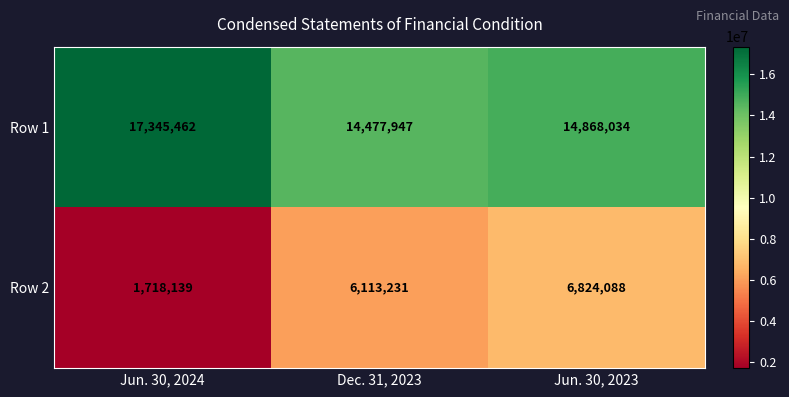

List the series in order of their peak value, highest first.

Row 1, Row 2